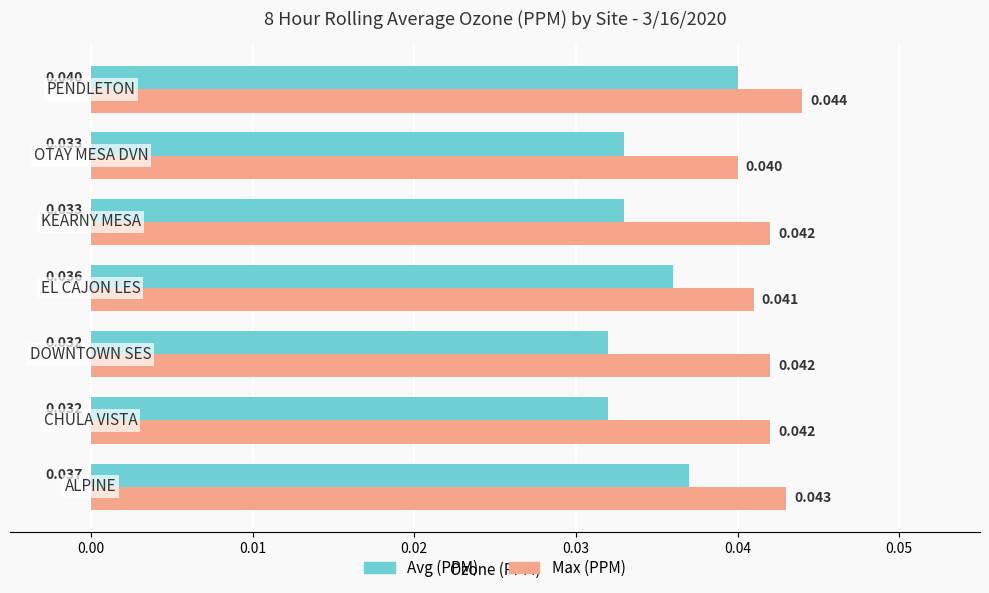

List the series in order of their overall mean, highest first.

Max (PPM), Avg (PPM)